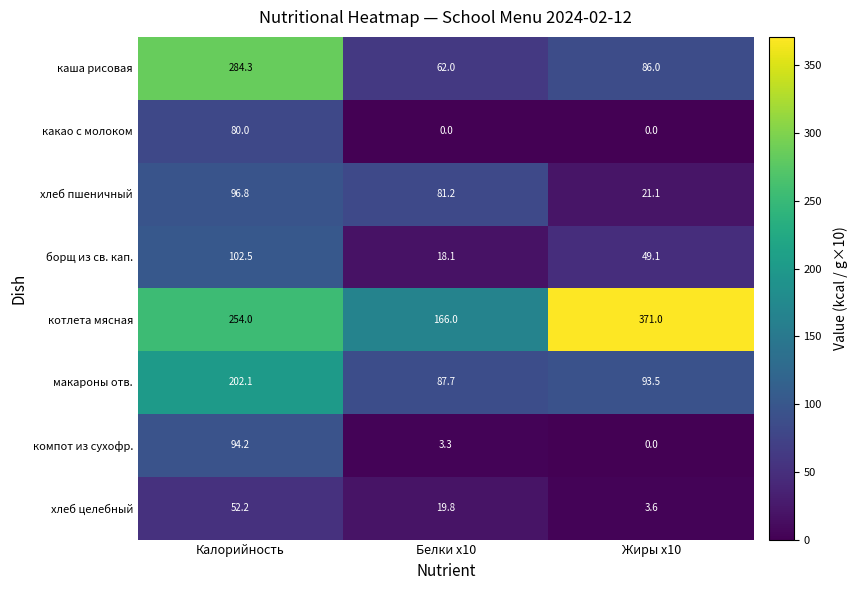

Rank the series by their maximum value, from highest to lowest.

котлета мясная, каша рисовая, макароны отв., борщ из св. кап., хлеб пшеничный, компот из сухофр., какао с молоком, хлеб целебный